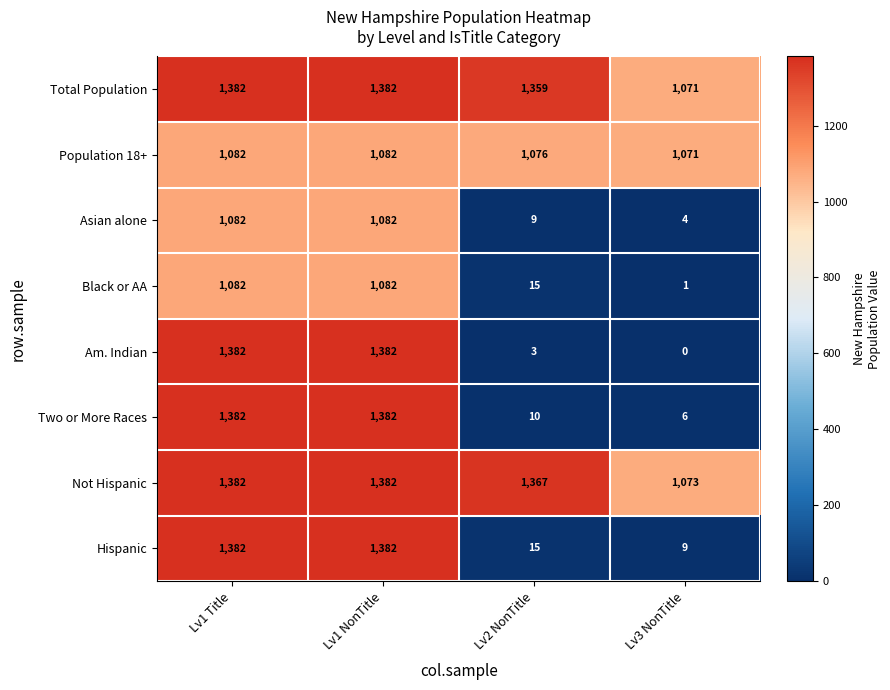

True or false: Am. Indian has a value of 824 at Lv1 NonTitle.

False